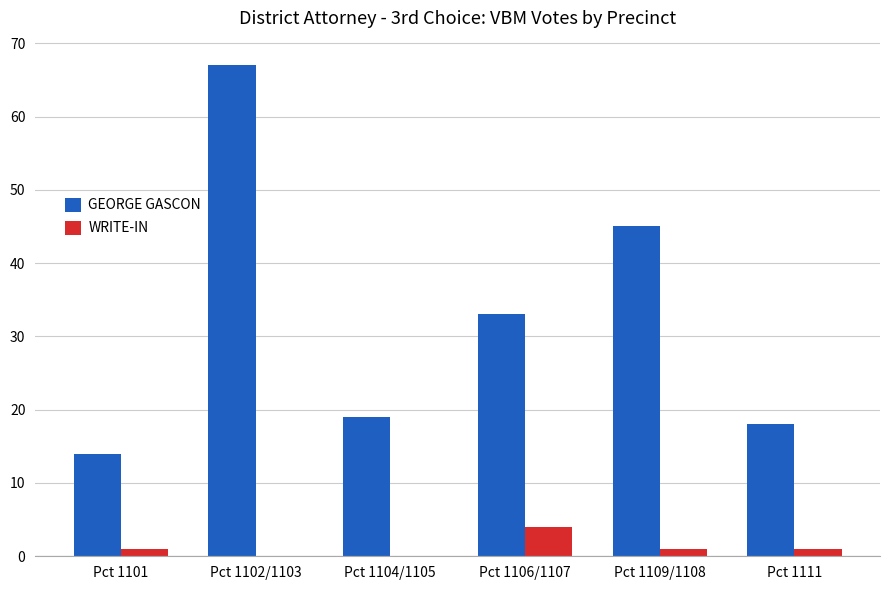

Reading left to right, list all the values displayed in this chart.

GEORGE GASCON: 14	67	19	33	45	18
WRITE-IN: 1	0	0	4	1	1